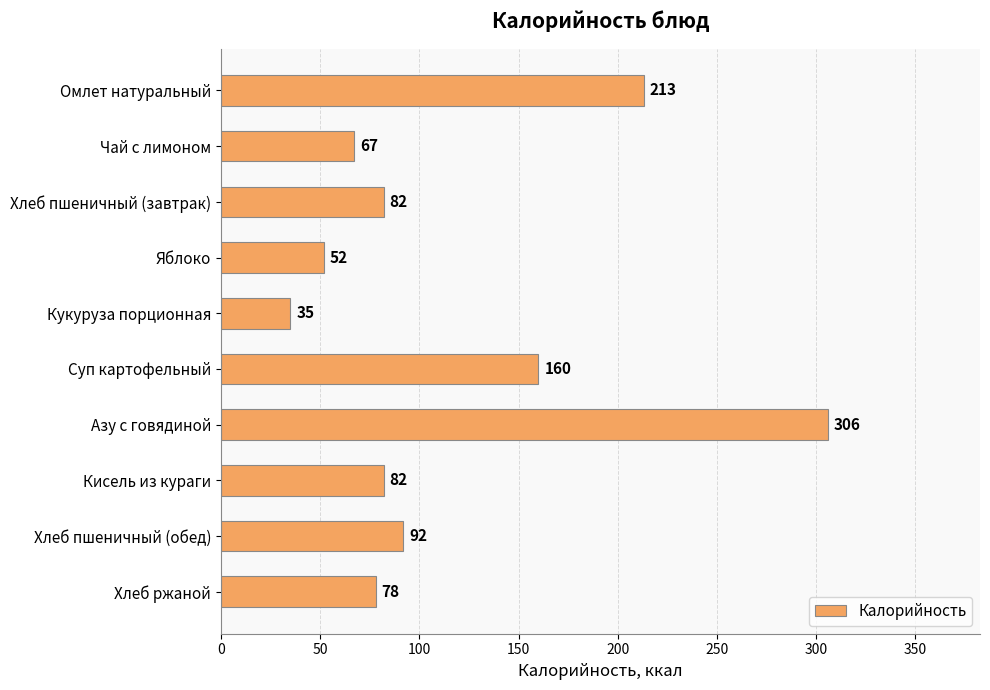

Where is the data nearest to the value 170?

Суп картофельный